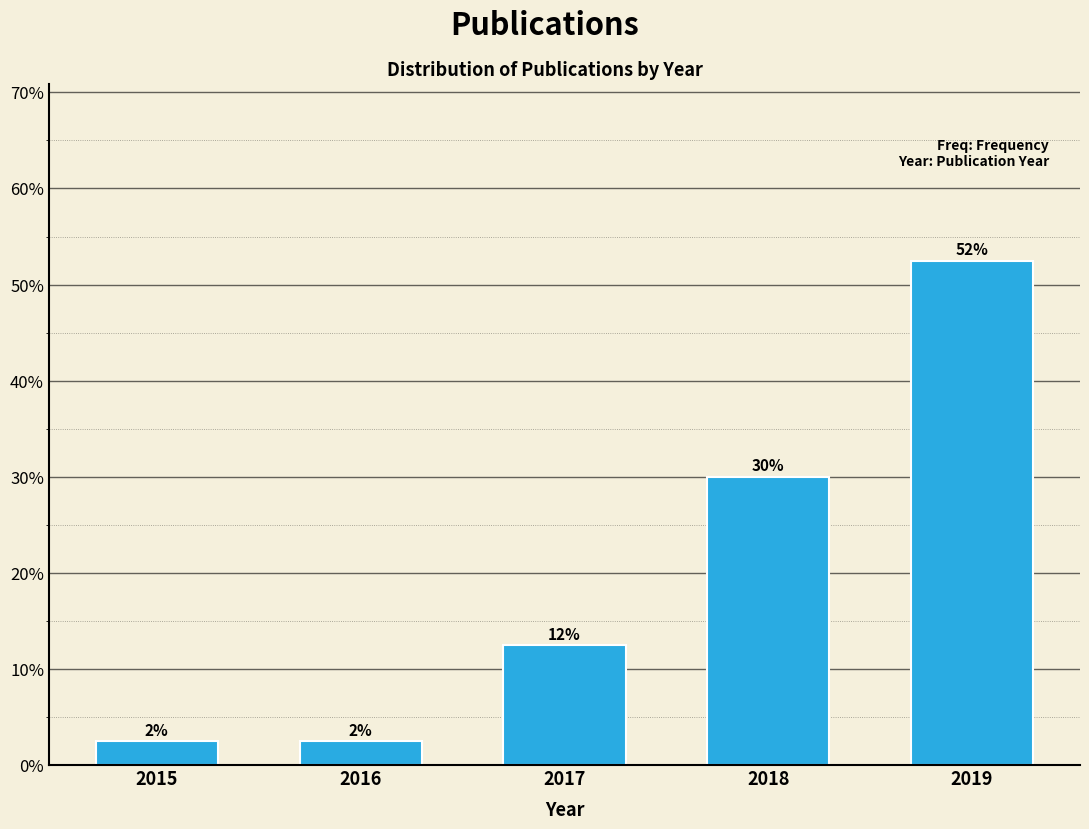

Does the chart contain any negative values?

No